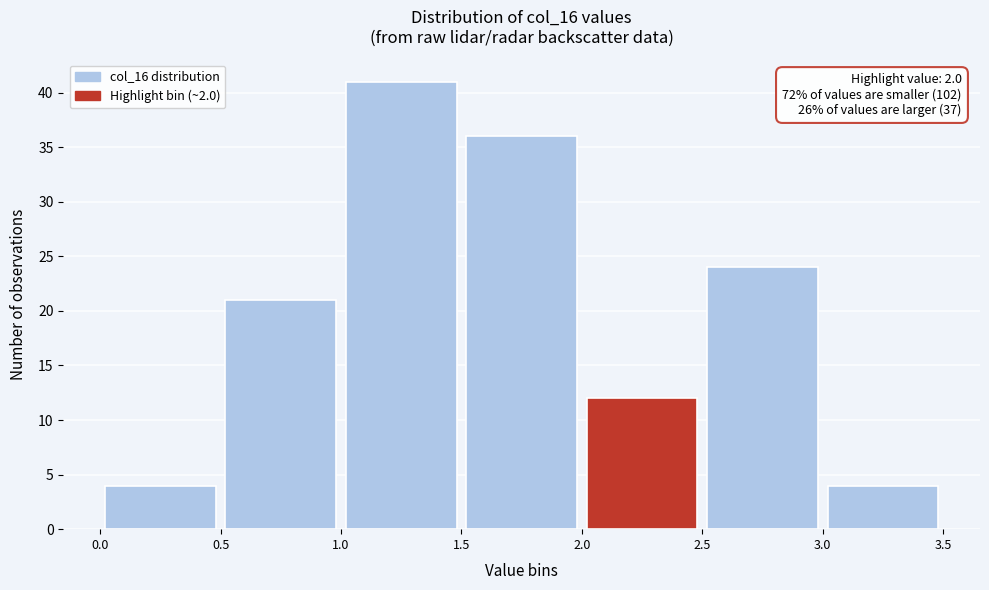

Over which range of the x-axis is the bar tallest?

1.0 to 1.5